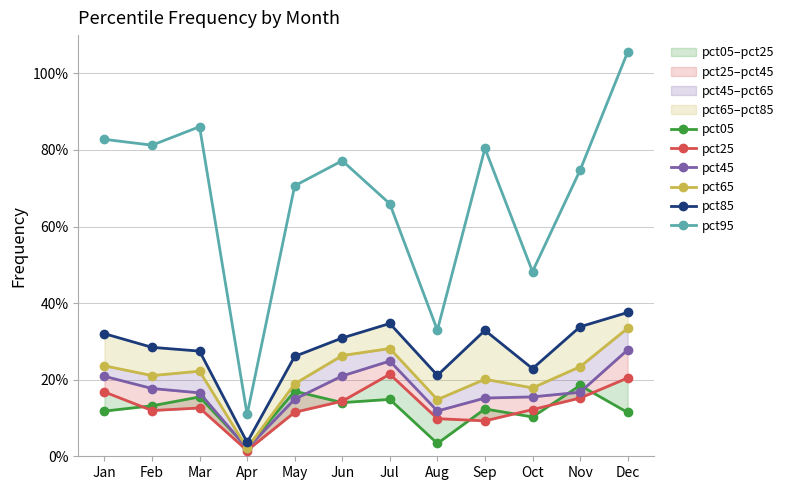

The value of pct95 at Dec is 1.1. True or false?

True